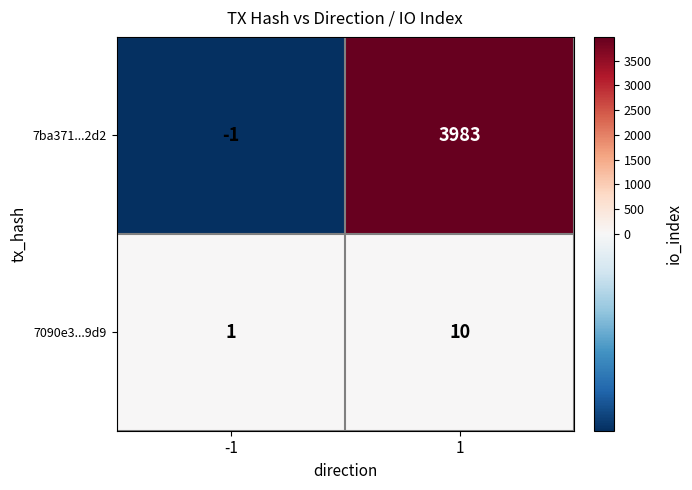

The 7090e3...9d9 series shows 1 at -1. True or false?

True